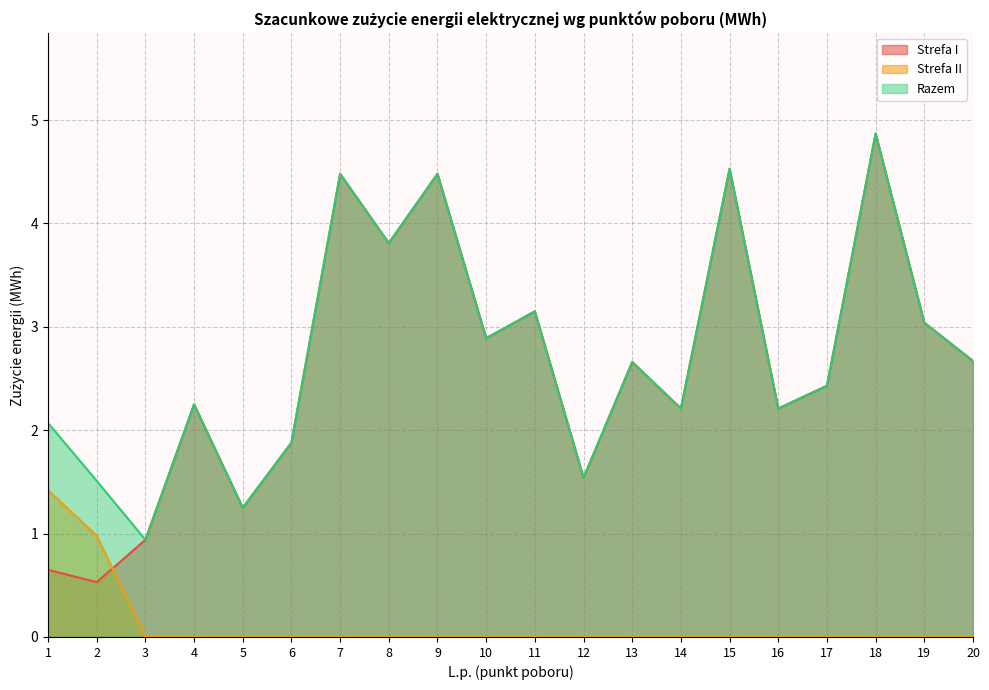

The value of Razem at 18 is 1.6. True or false?

False